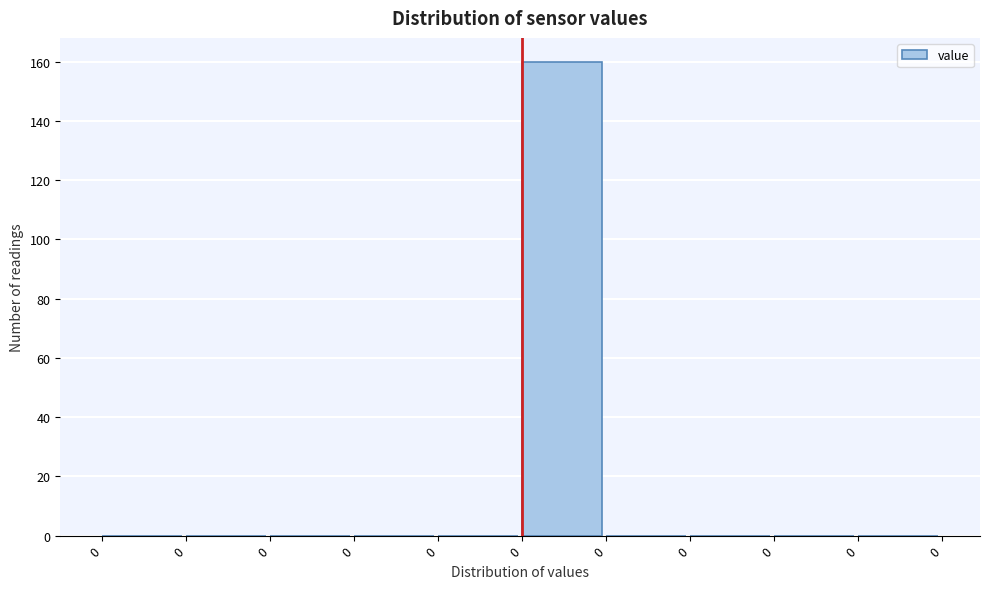

How many series are shown in this chart?

1